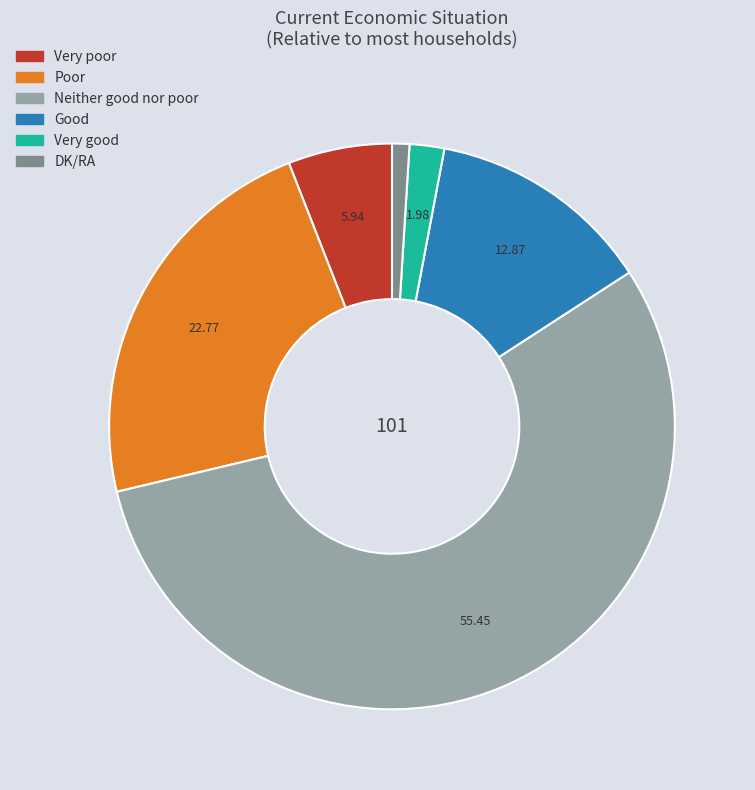

How many segments does this pie chart have?

6